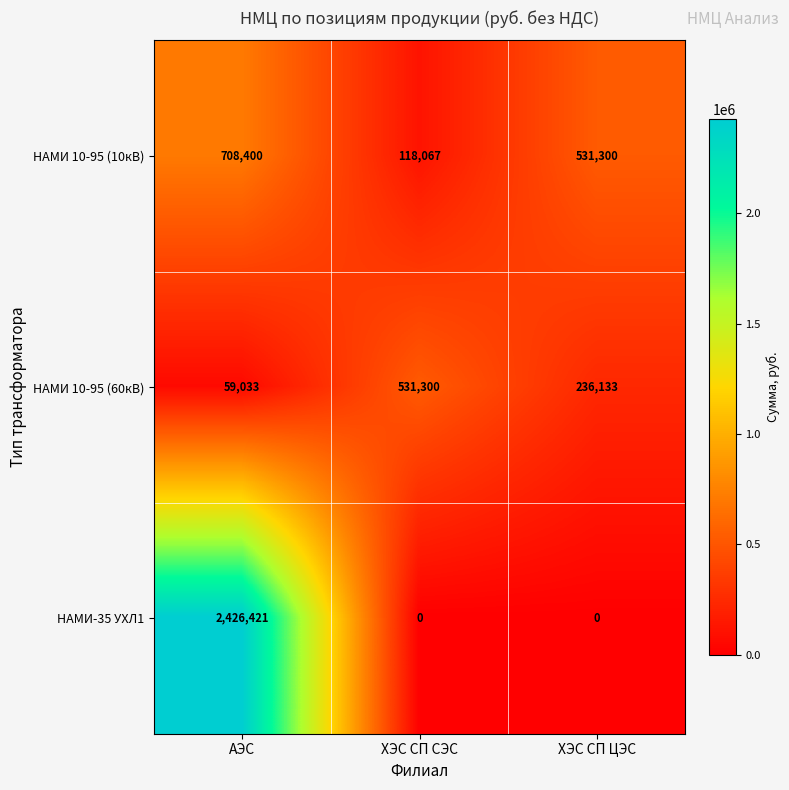

What is the sum of all НАМИ 10-95 (60кВ) values?

826466